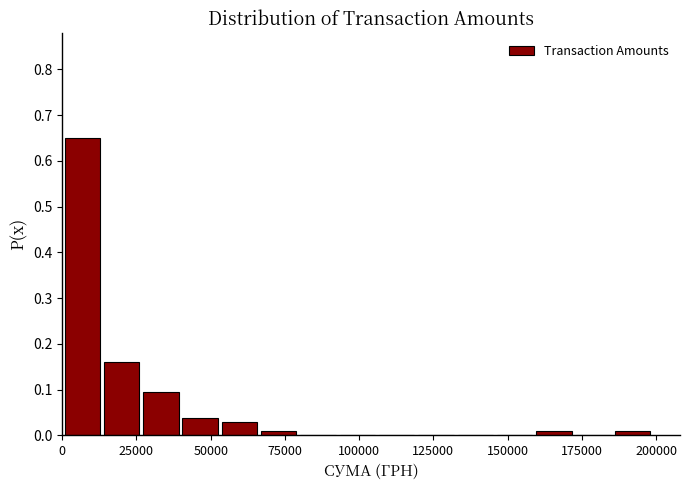

Around what value on the x-axis is the tallest bar? Give the approximate position of its centre, as read against the axis.

5000